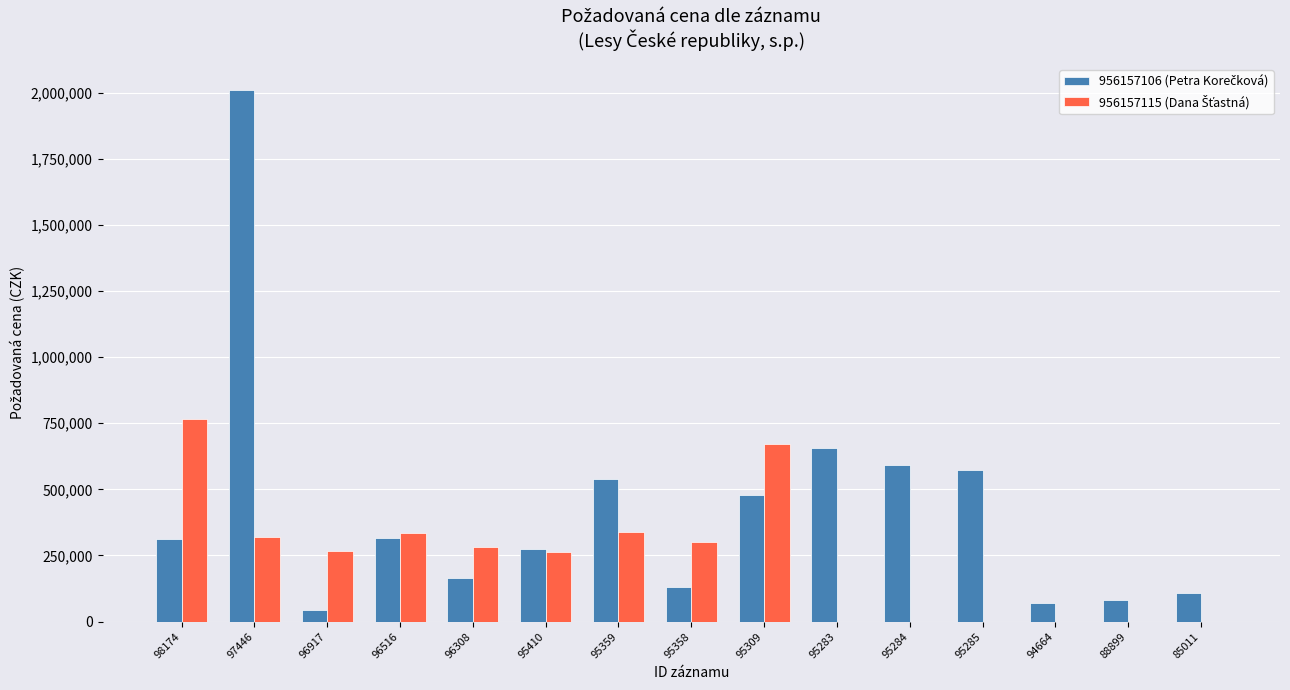

What is the maximum value shown in the chart?

2009250